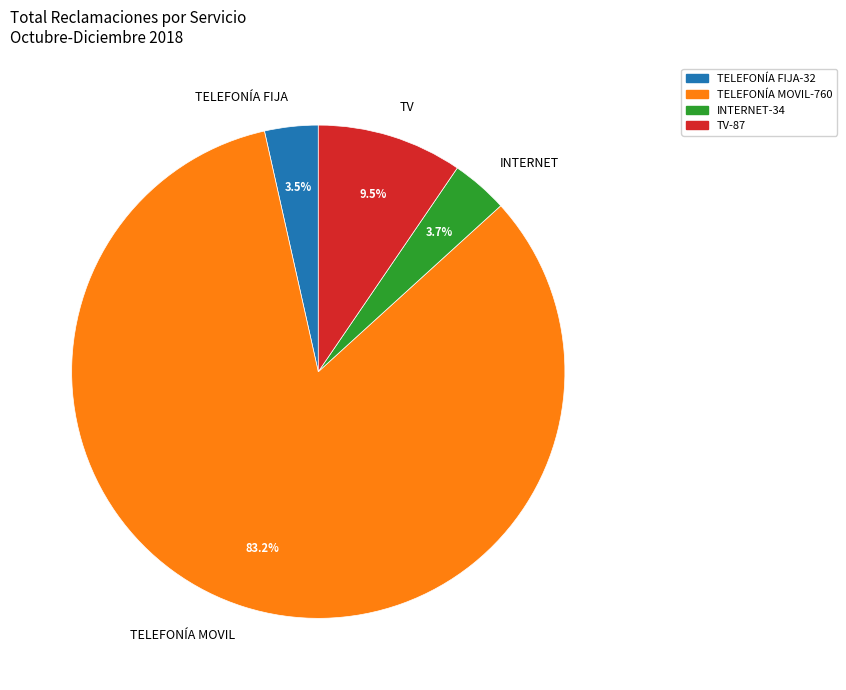

What is the total percentage of TELEFONÍA MOVIL and TV?

92.8%